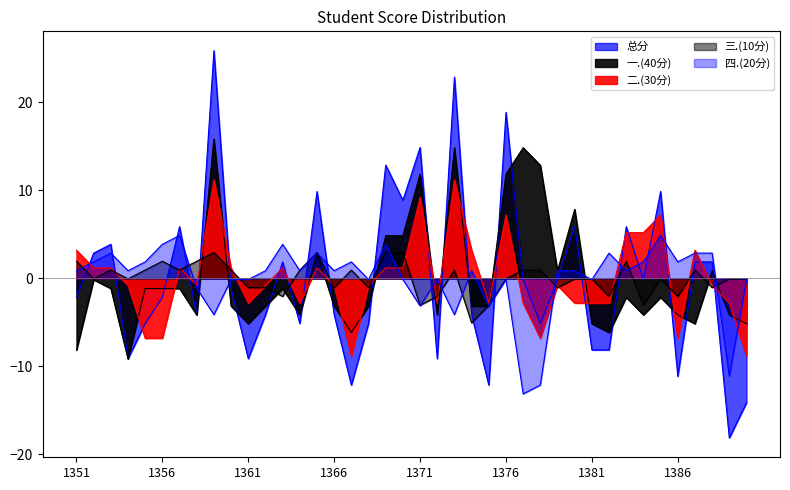

At which label does 一.(40分) first exceed -2?

2023171352